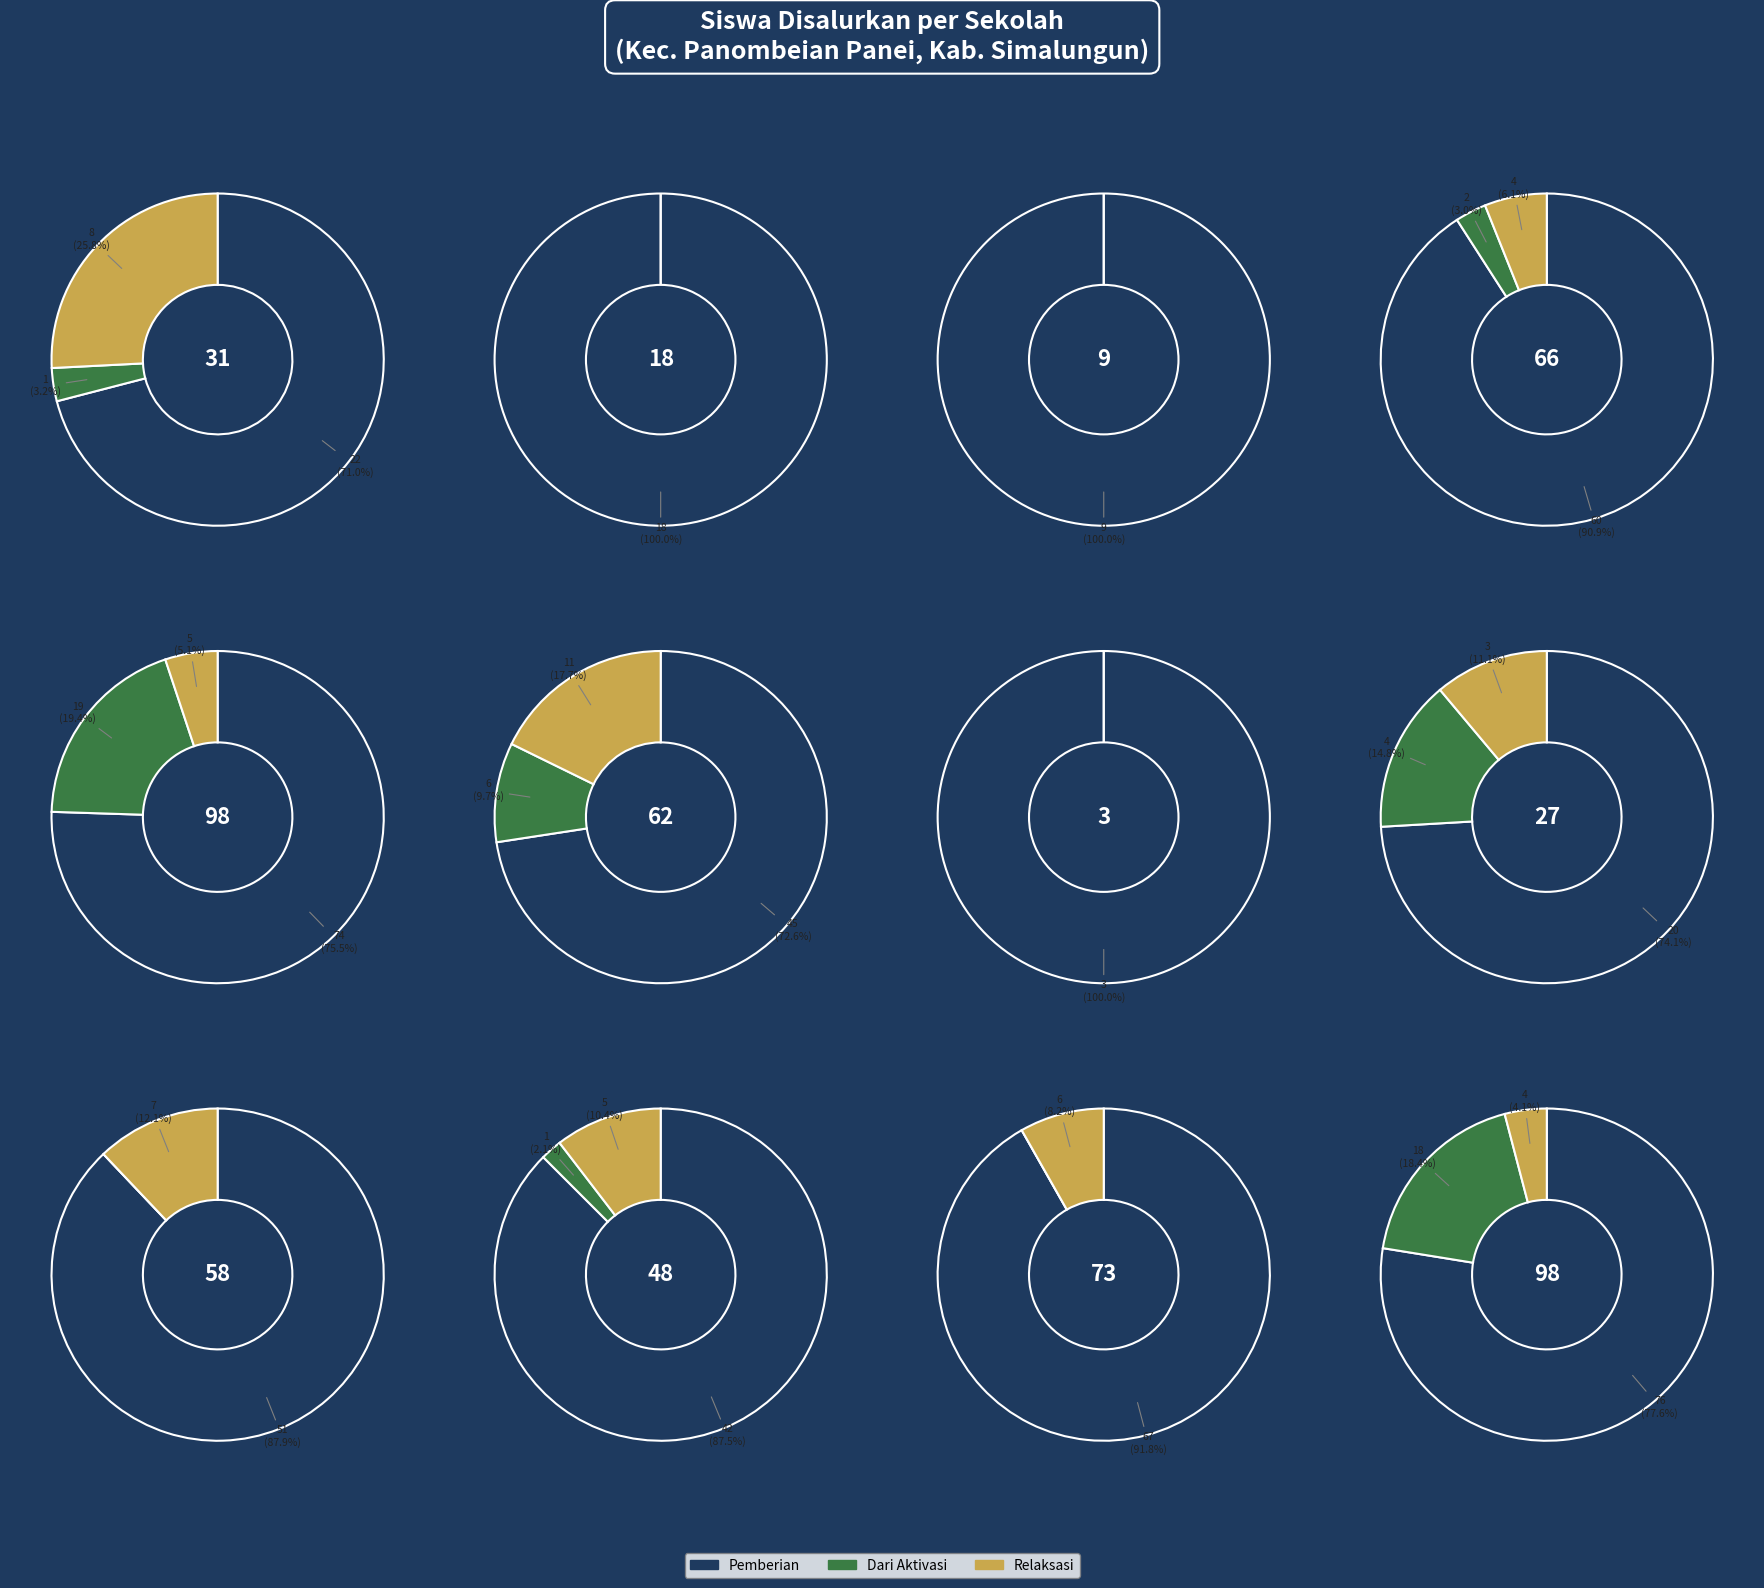

Rank the series at 7 from highest to lowest value.

Pemberian, Dari Aktivasi, Relaksasi